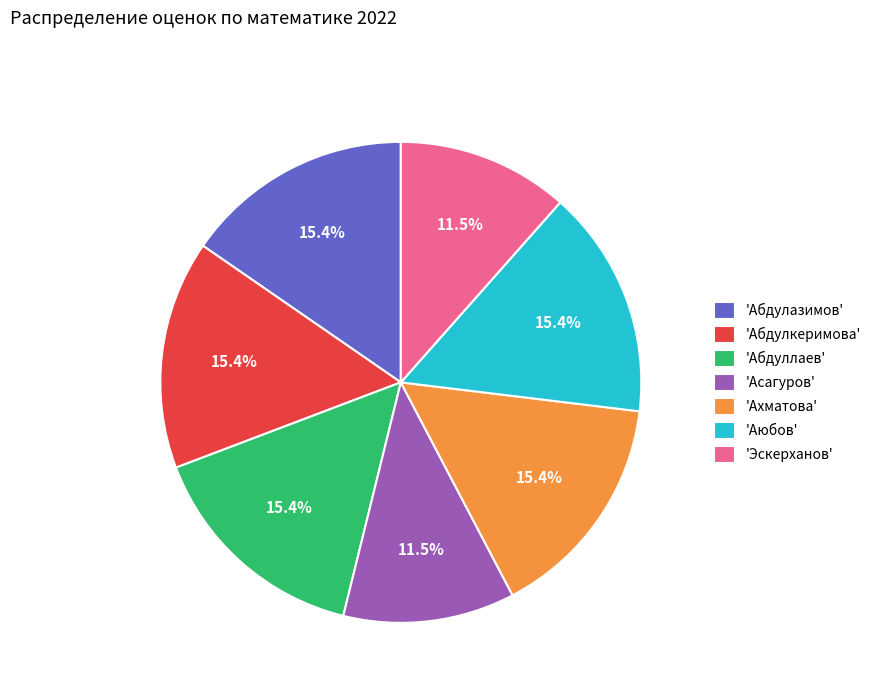

How much of the chart is everything except 'Асагуров'?

88.5%